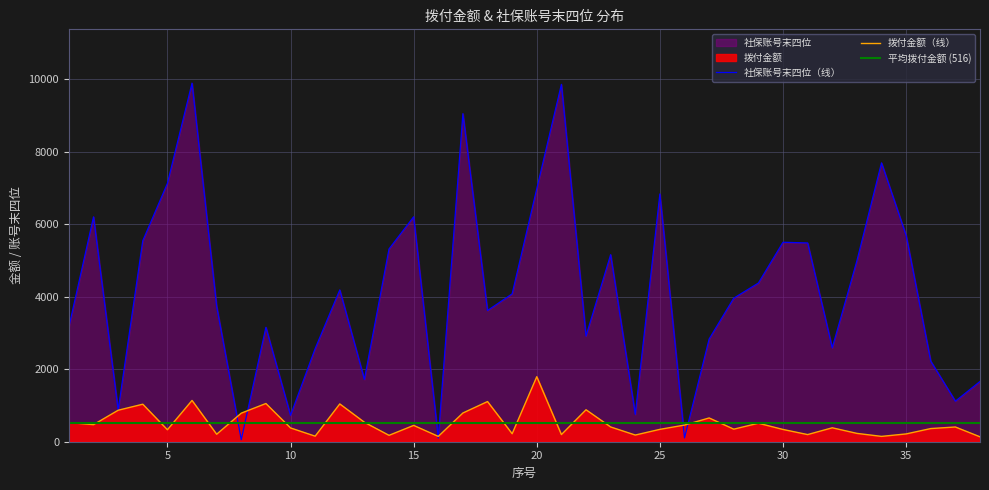

Which series changed the most between 15 and 19?

社保费缴费扣款账号（末四位）